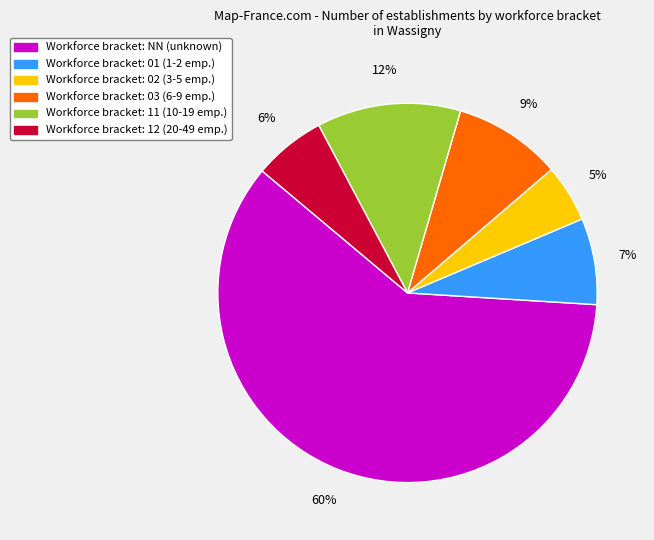

To the nearest percent, what is the average slice percentage?

17%